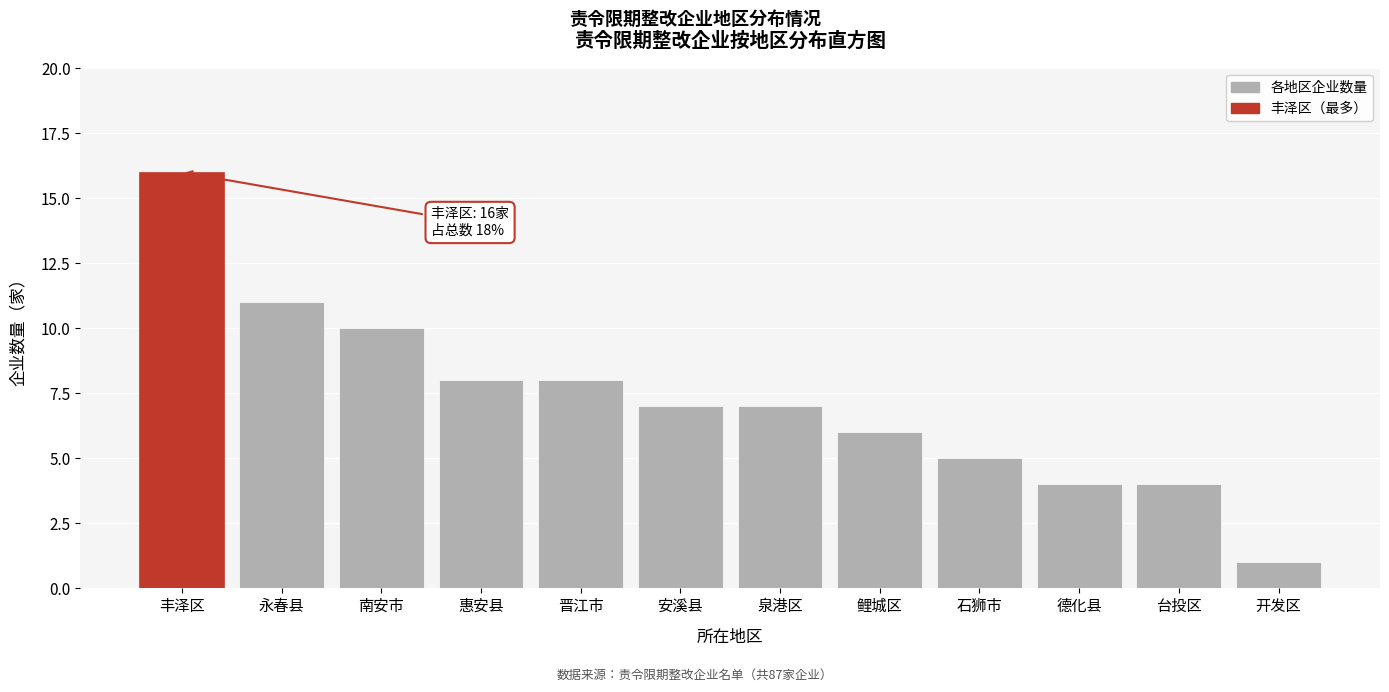

Reading right to left, list all the values displayed in this chart.

开发区=1	台投区=4	德化县=4	石狮市=5	鲤城区=6	泉港区=7	安溪县=7	晋江市=8	惠安县=8	南安市=10	永春县=11	丰泽区=16